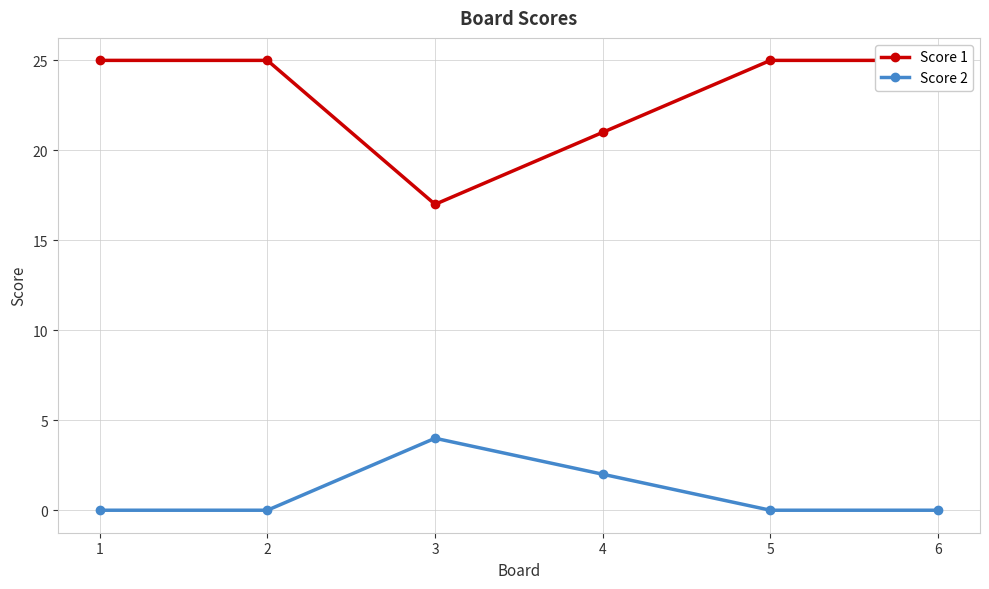

What is the sum of all Score 2 values?

6